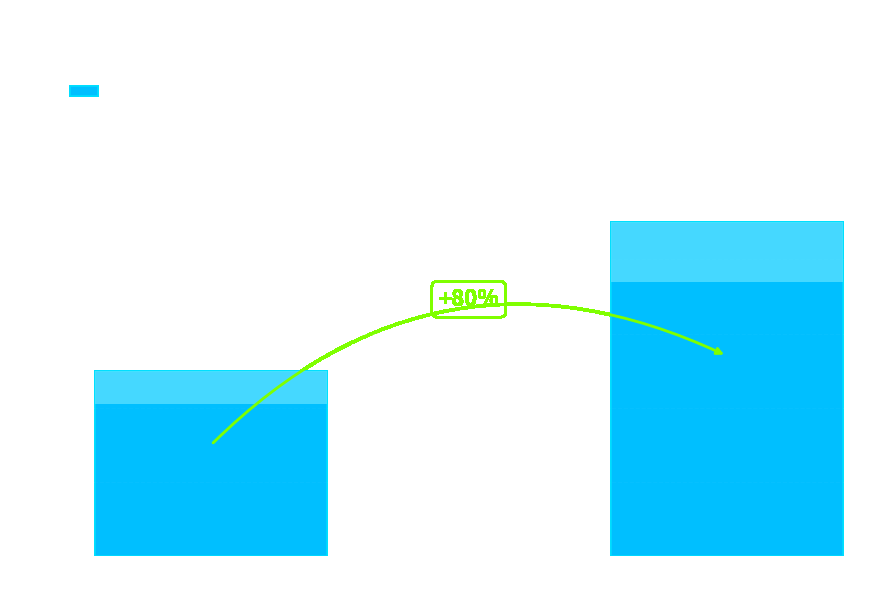

How many distinct data groups are displayed?

1